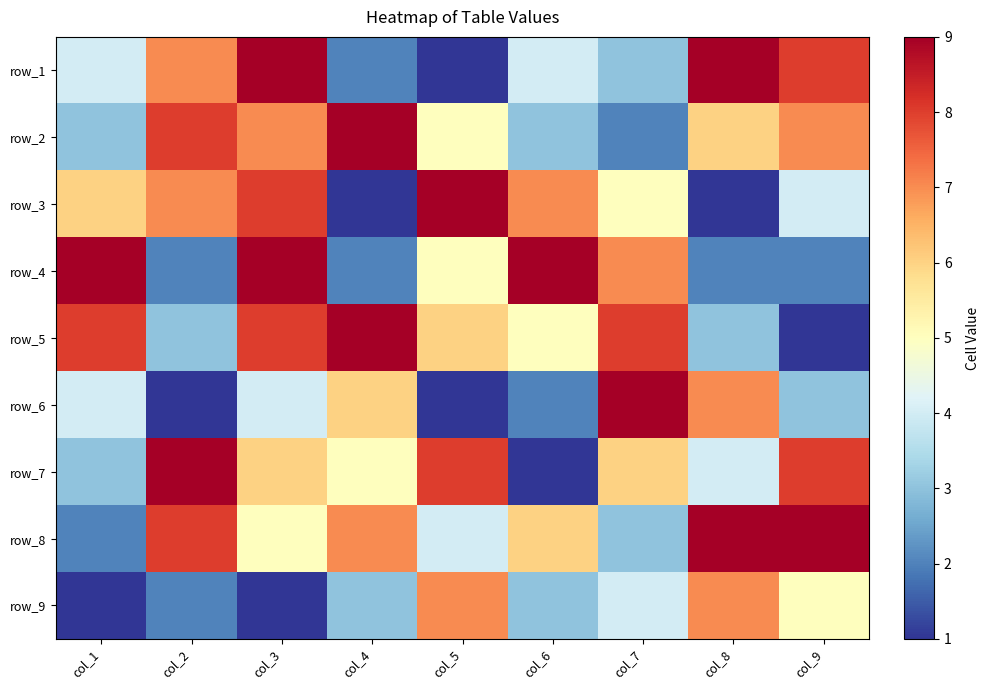

Which has a higher value, col_1 or col_4?

col_1